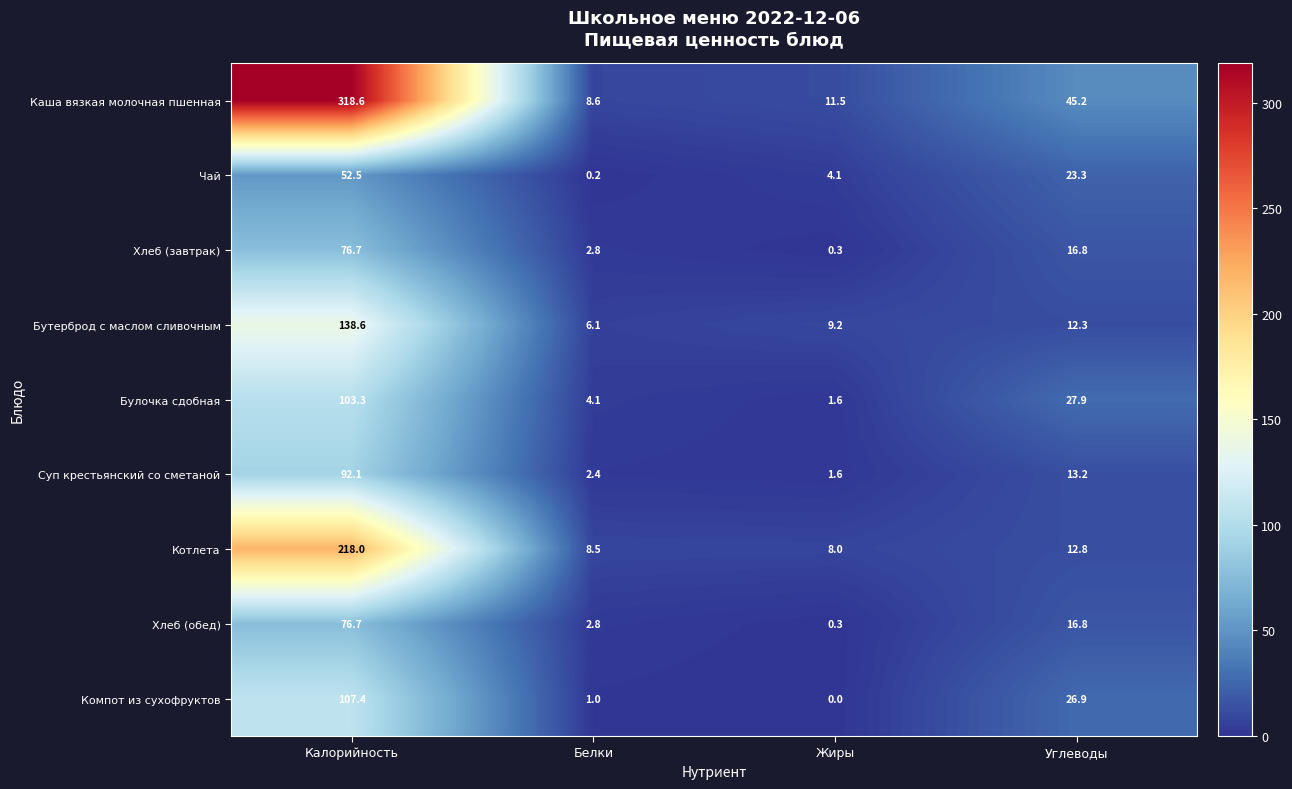

Where does the Чай series first go above 23?

Калорийность